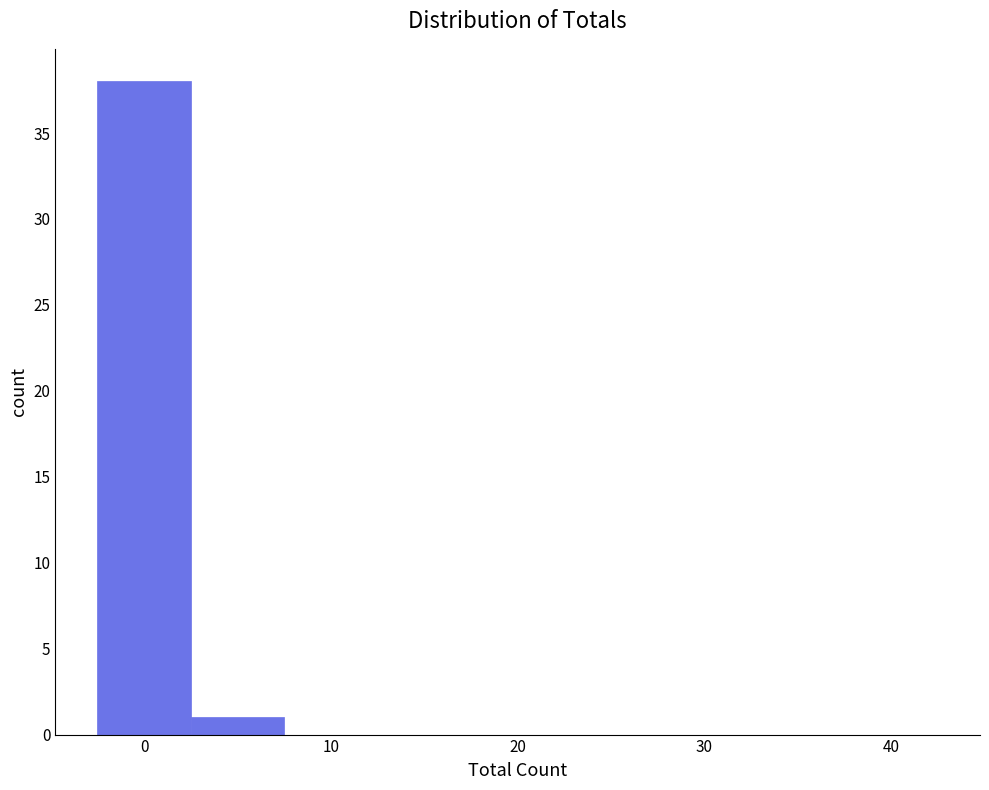

Reading left to right, list every bar in this chart as the range it spans on the x-axis followed by its height. Neither the bar edges nor the heights are printed on the chart, so give them approximately, as read against the axes.

-2.5 to 2.5: 38
2.5 to 7.5: 1
7.5 to 12.5: 0
12.5 to 17.5: 0
17.5 to 22.5: 0
22.5 to 27.5: 0
27.5 to 32.5: 0
32.5 to 37.5: 0
37.5 to 42.5: 0